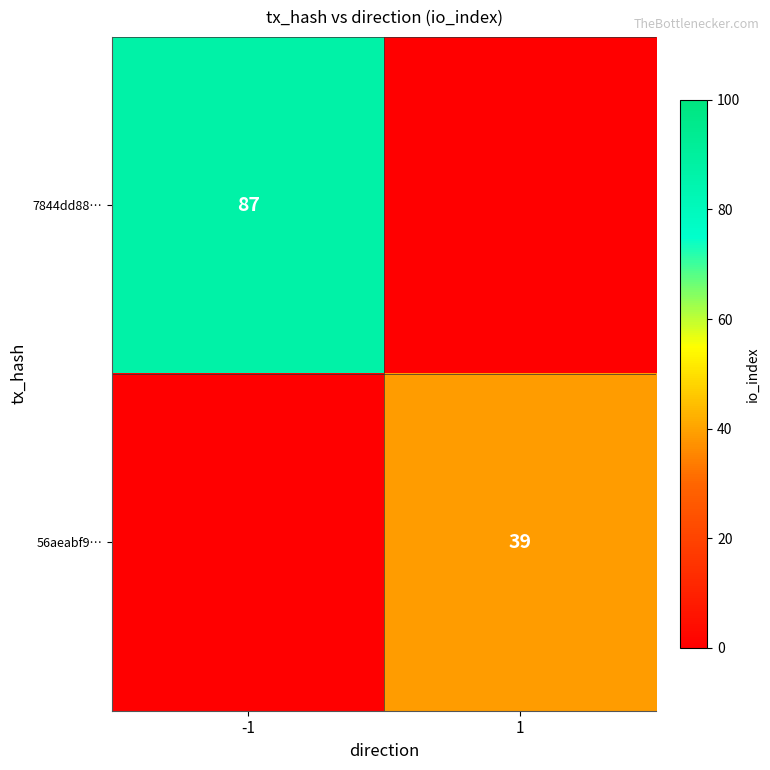

Is it true that 56aeabf9… equals 54 at 1?

False